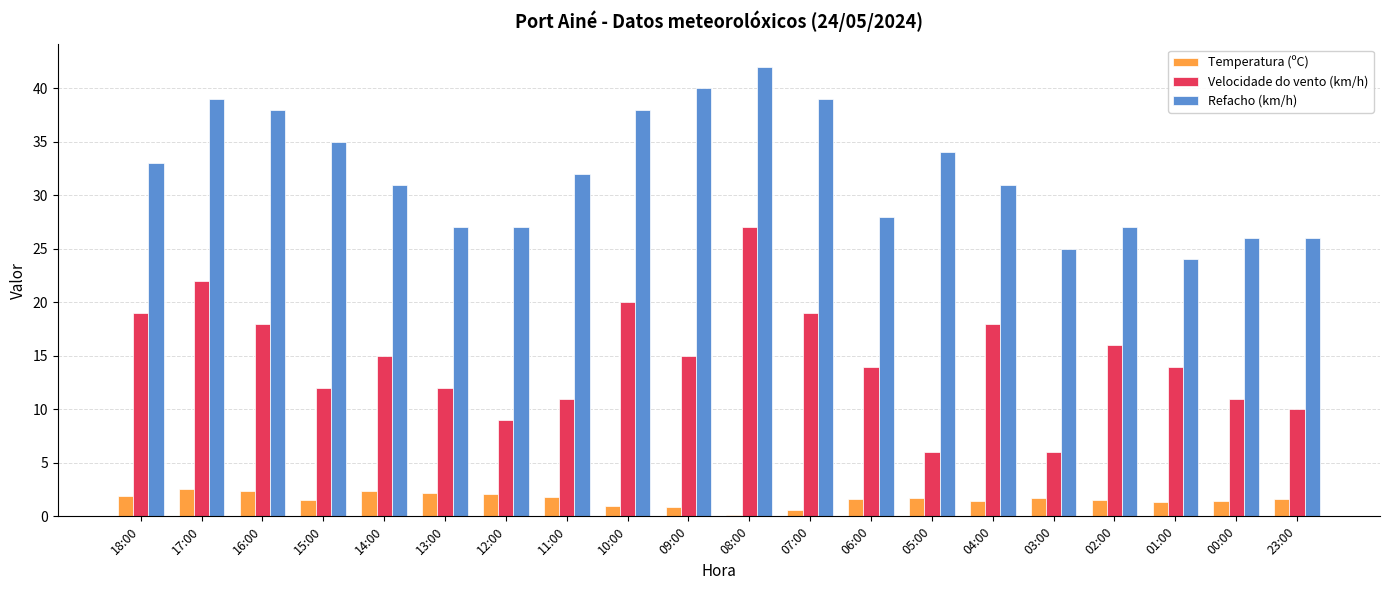

What is the difference between the Velocidade do vento (km/h) values at 14:00 and 12:00?

6.0